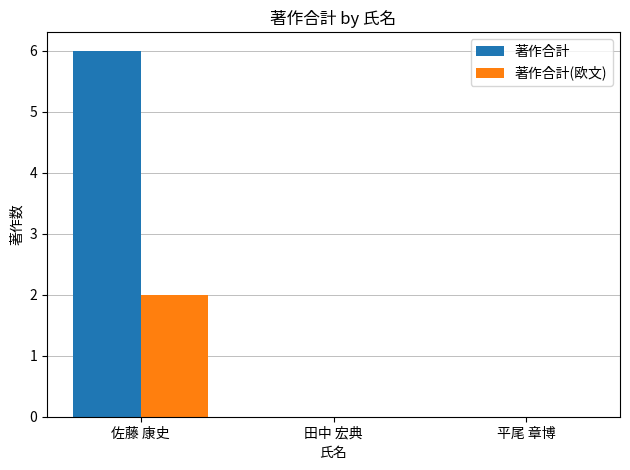

Which series has the largest total across all categories?

著作合計